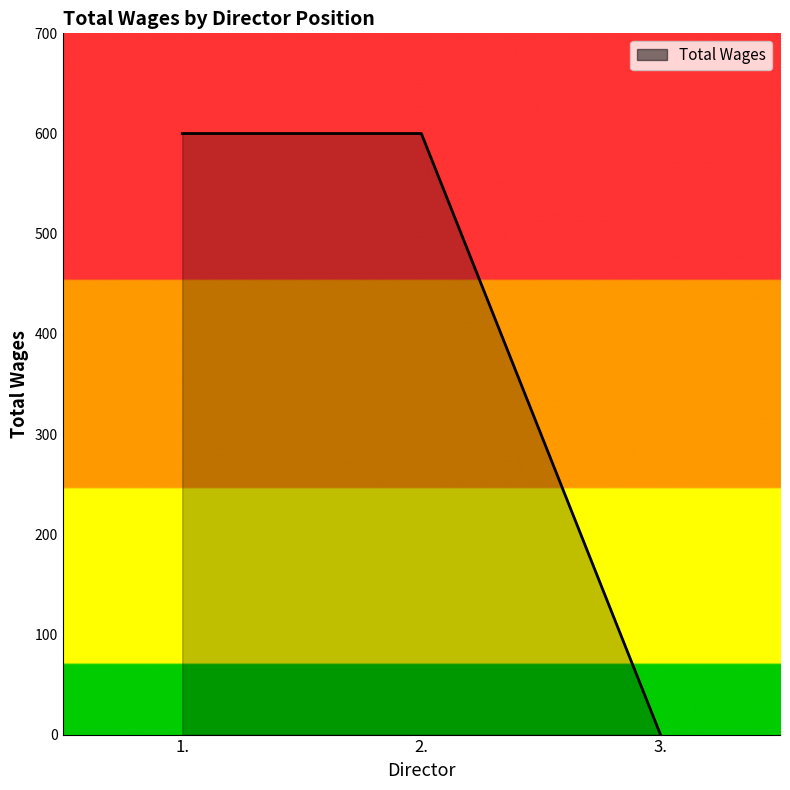

What is the greatest value displayed?

600